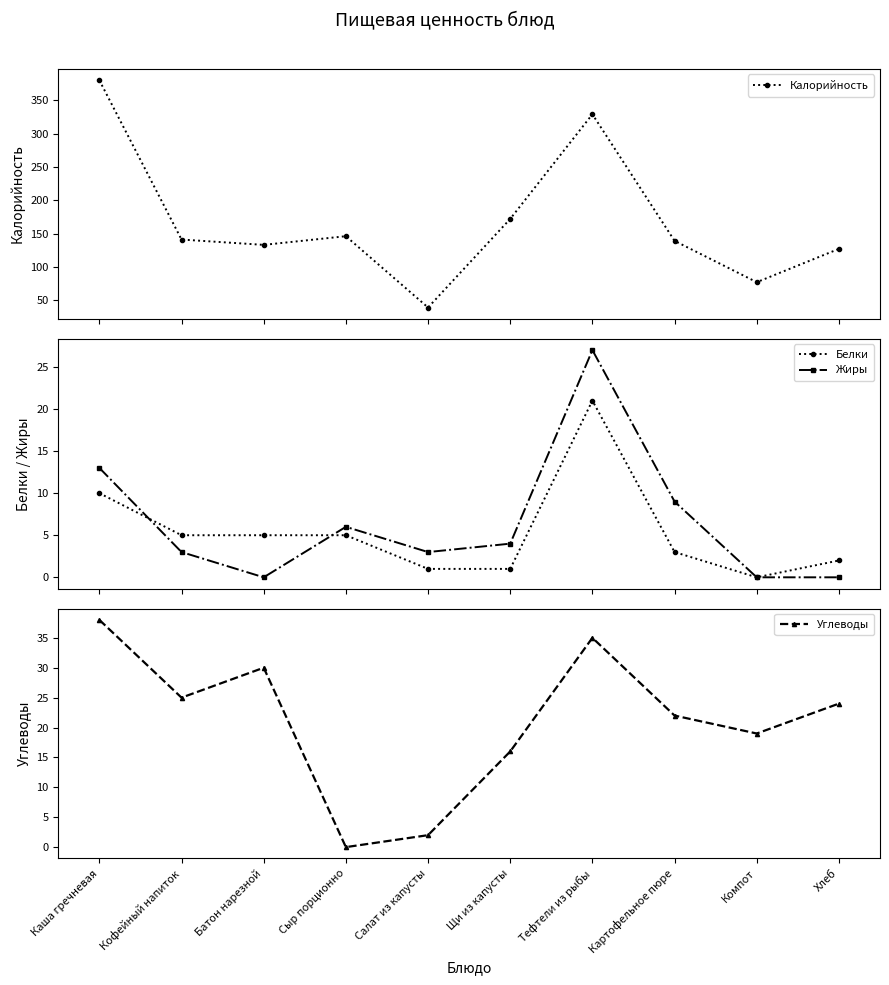

Which series has the largest total across all categories?

Калорийность